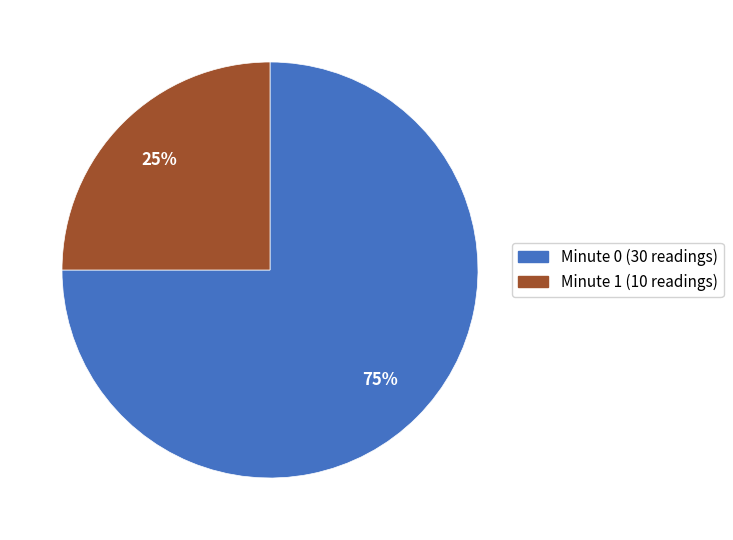

What percentage is the Minute 1 (10 readings) slice, to the nearest percent?

25%